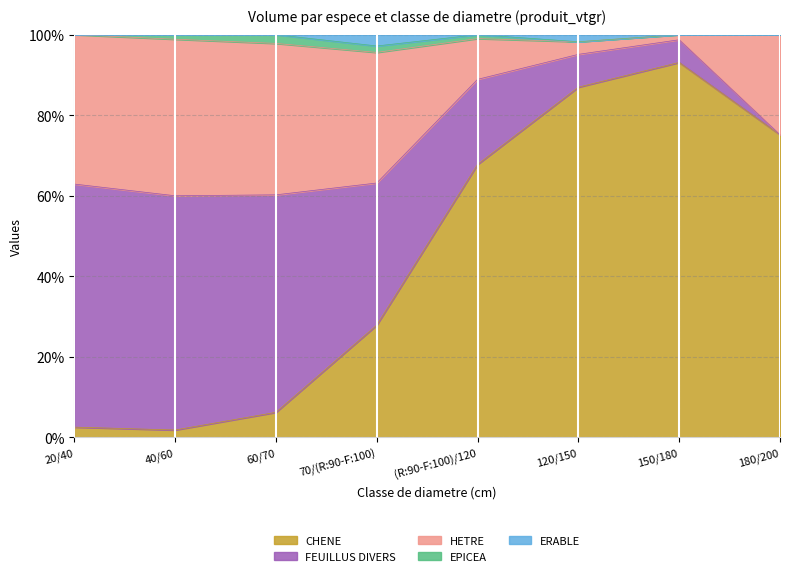

Is the value of EPICEA at 150/180 greater than the value of ERABLE at 120/150?

No